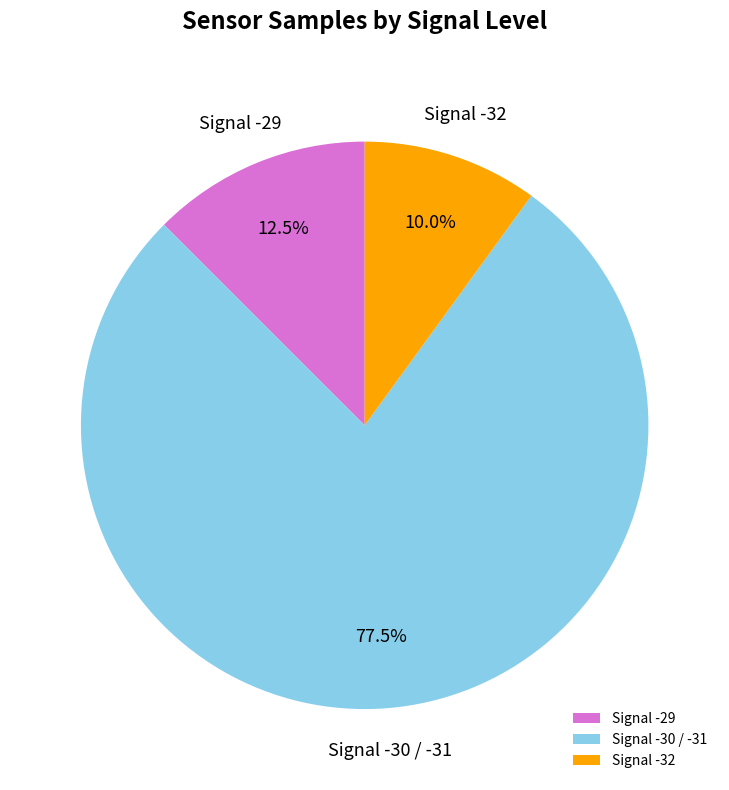

Does Signal -30 / -31 represent more than half of the total?

Yes